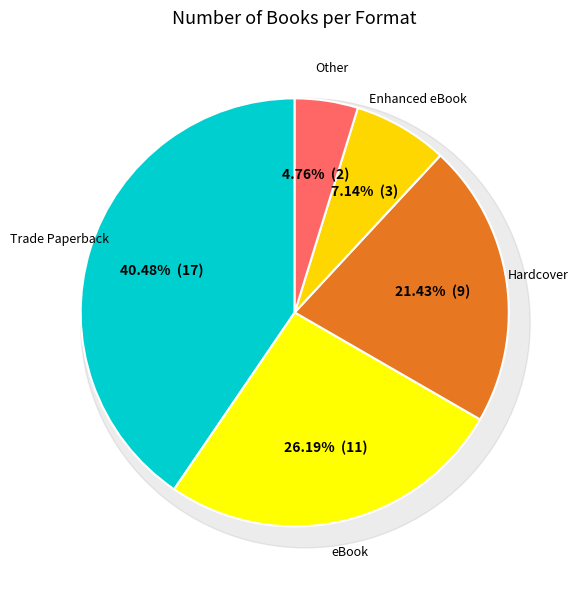

Is there a majority slice in this chart?

No